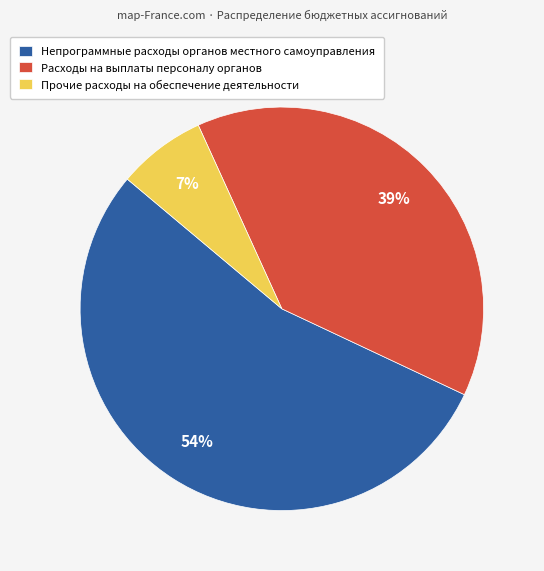

True or false: Прочие расходы на обеспечение деятельности accounts for 1% of the total.

False